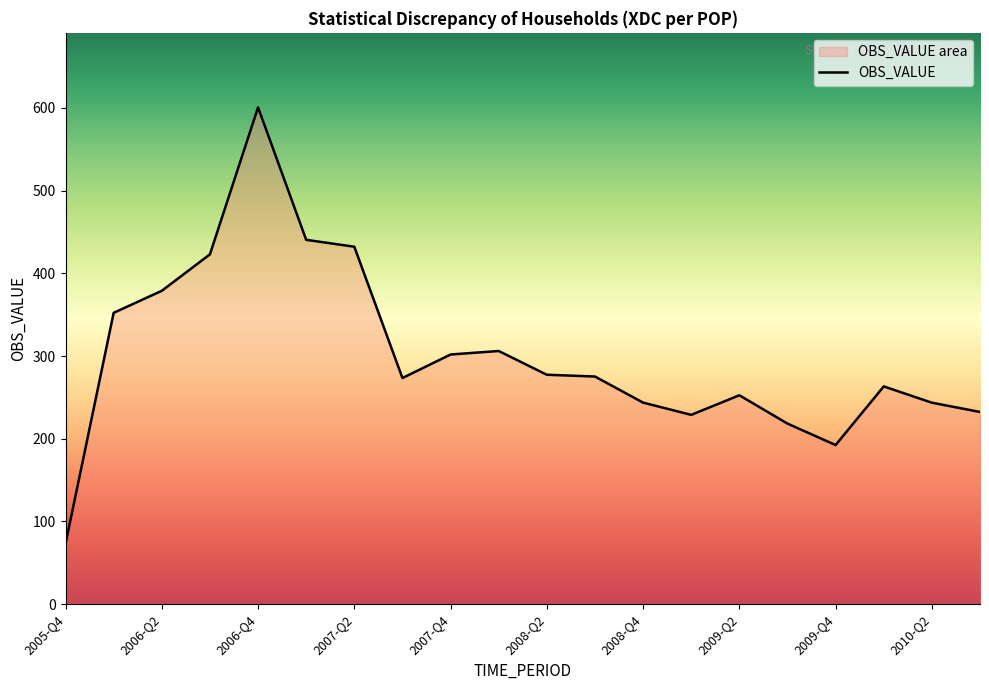

Reading left to right, extract all data points from this chart.

73.1	352.3	378.9	423.0	600.7	440.6	432.2	273.4	301.9	306.1	277.4	275.2	243.7	228.9	252.6	218.3	192.4	263.3	243.6	232.4